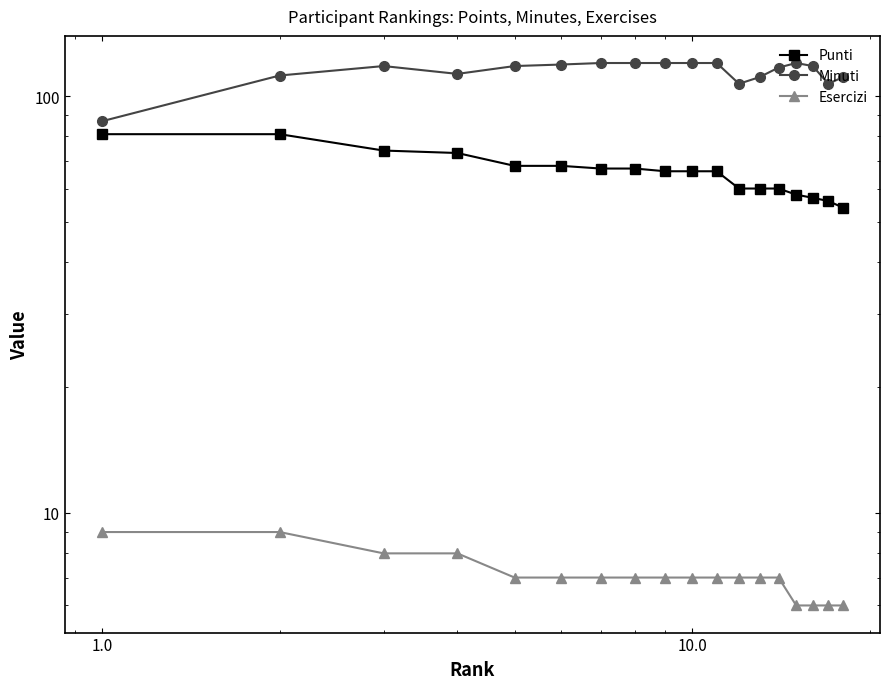

What is the difference between the maximum and second lowest values in the Esercizi series?

3